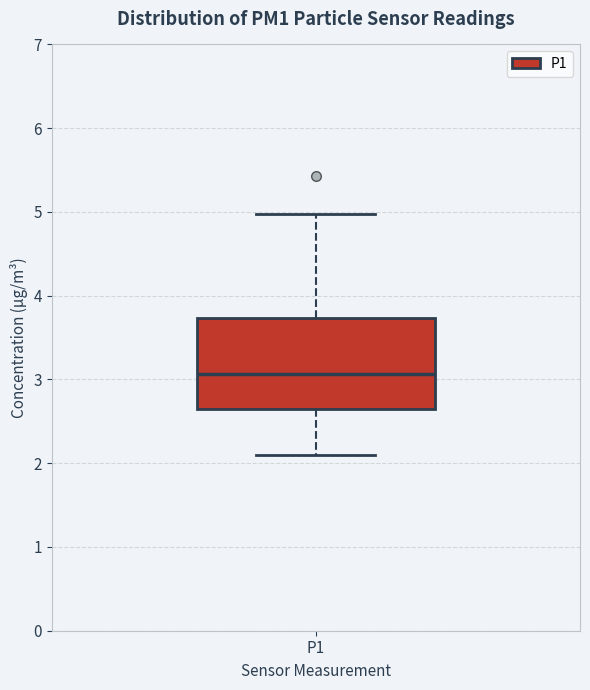

Where does the lower whisker of the box for P1 end on the y-axis? The values are not printed on the chart, so give them approximately, as read against the axis.

2.1